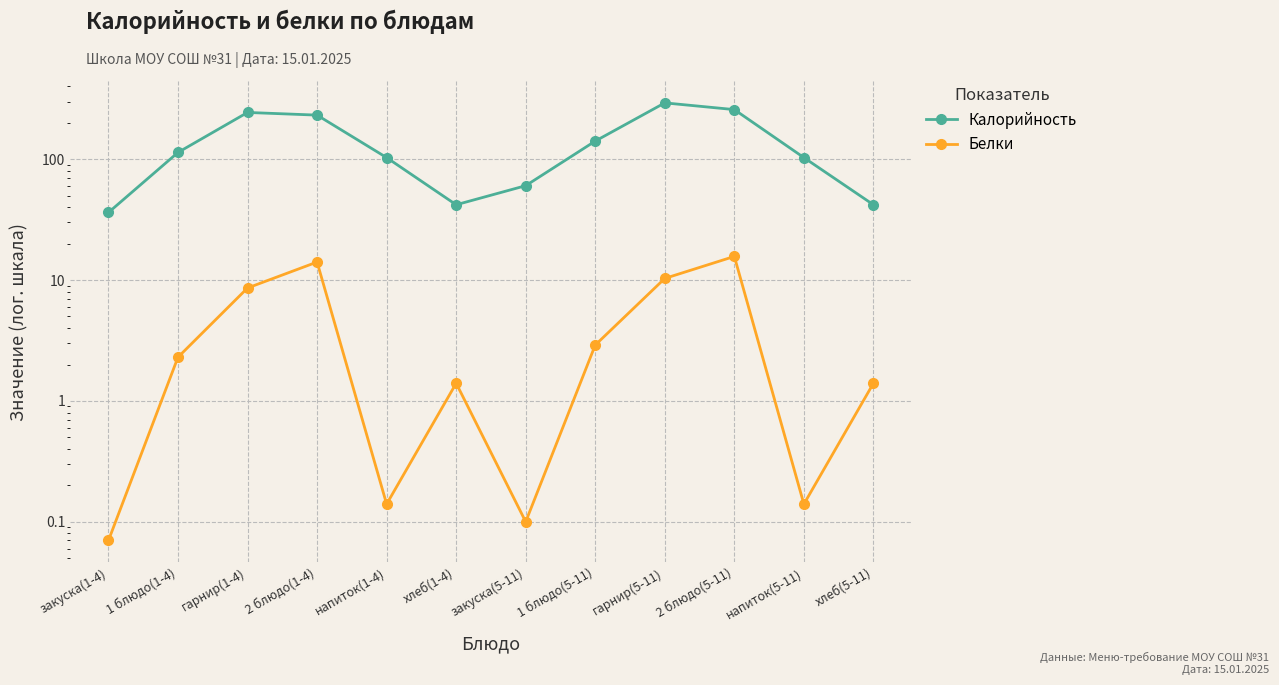

Is it true that Белки equals 1.4 at хлеб(1-4)?

True